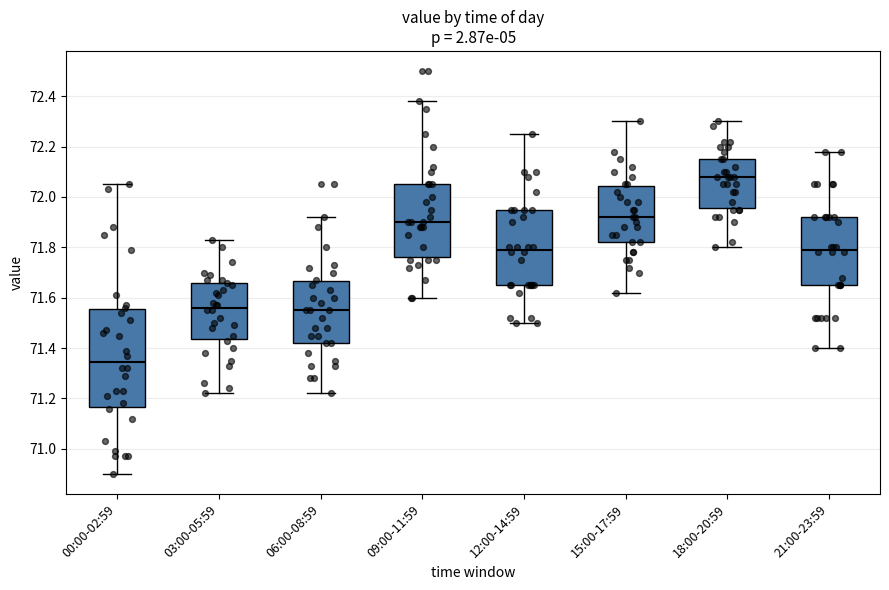

Reading left to right, transcribe this box plot: for each box, give where its median line is, the range the box spans, and where its two whiskers end, as read against the y-axis. The values are not printed on the chart, so give them approximately, as read against the axis.

00:00-02:59: median 71.34, box 71.16 to 71.56, whiskers 70.90 to 72.06
03:00-05:59: median 71.56, box 71.44 to 71.66, whiskers 71.22 to 71.84
06:00-08:59: median 71.56, box 71.42 to 71.66, whiskers 71.22 to 71.92
09:00-11:59: median 71.90, box 71.76 to 72.06, whiskers 71.60 to 72.38
12:00-14:59: median 71.80, box 71.66 to 71.96, whiskers 71.50 to 72.26
15:00-17:59: median 71.92, box 71.82 to 72.04, whiskers 71.62 to 72.30
18:00-20:59: median 72.08, box 71.96 to 72.16, whiskers 71.80 to 72.30
21:00-23:59: median 71.80, box 71.66 to 71.92, whiskers 71.40 to 72.18